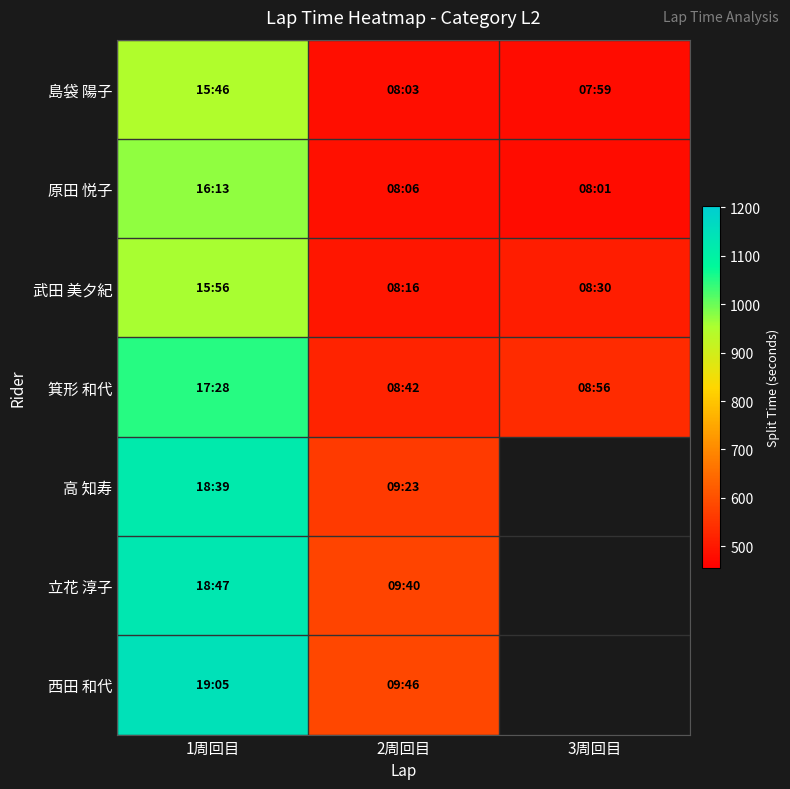

Which series has the widest spread of values?

西田 和代